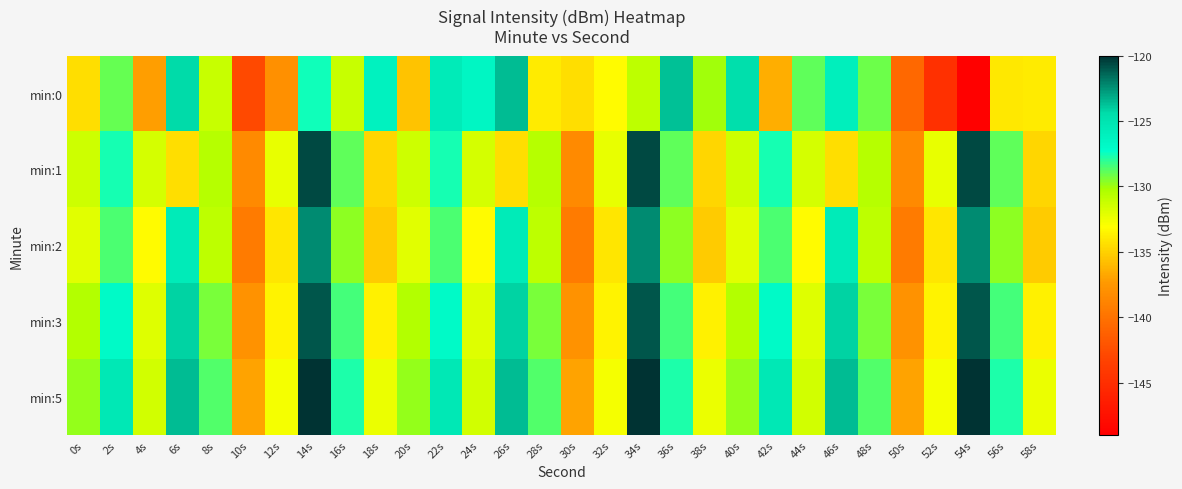

Rank the series by their maximum value, from lowest to highest.

min:0, min:2, min:3, min:1, min:5